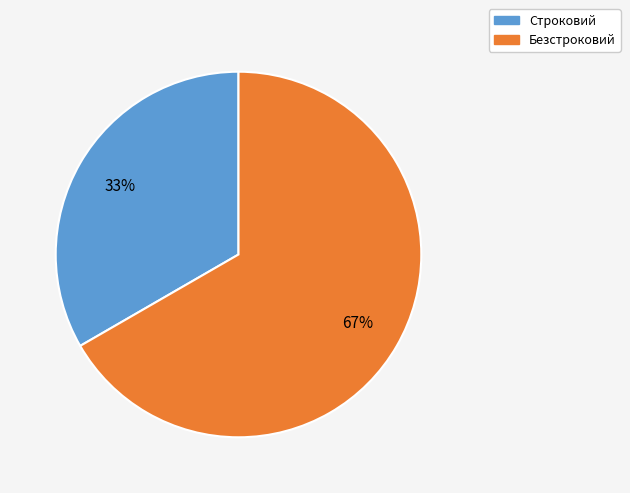

To the nearest percent, what is the average slice percentage?

50%